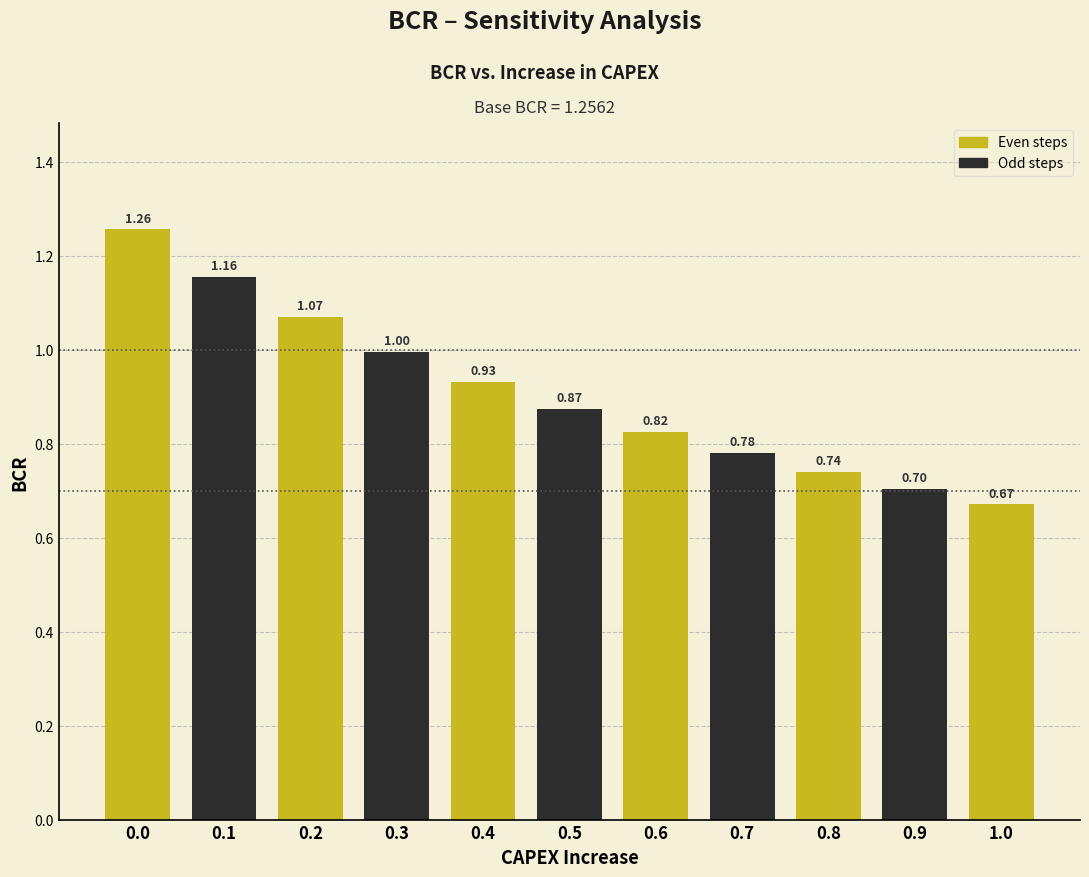

Which has a higher value, 0.4 or 0.9?

0.4